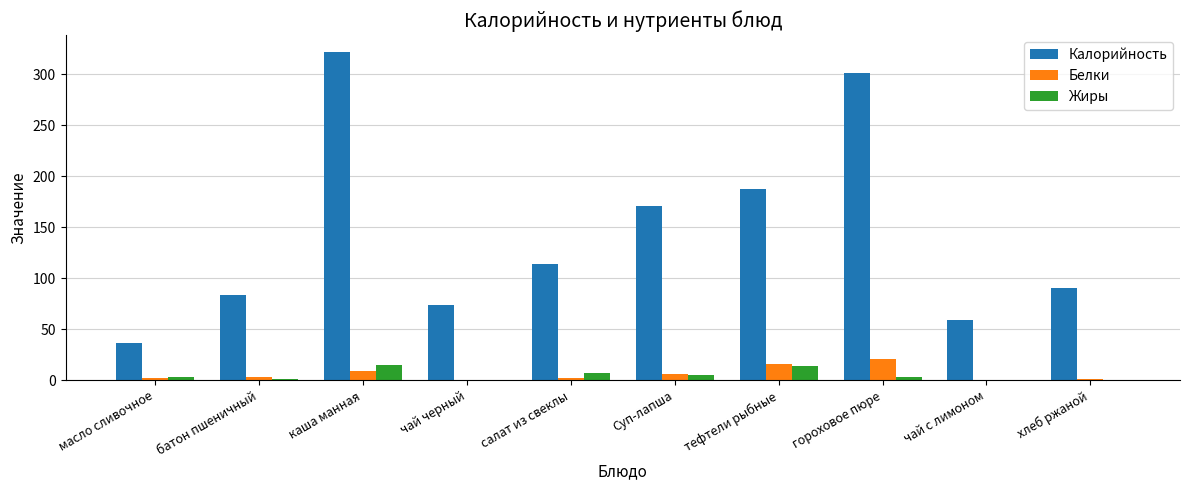

The Жиры series shows 3.4 at гороховое пюре. True or false?

True